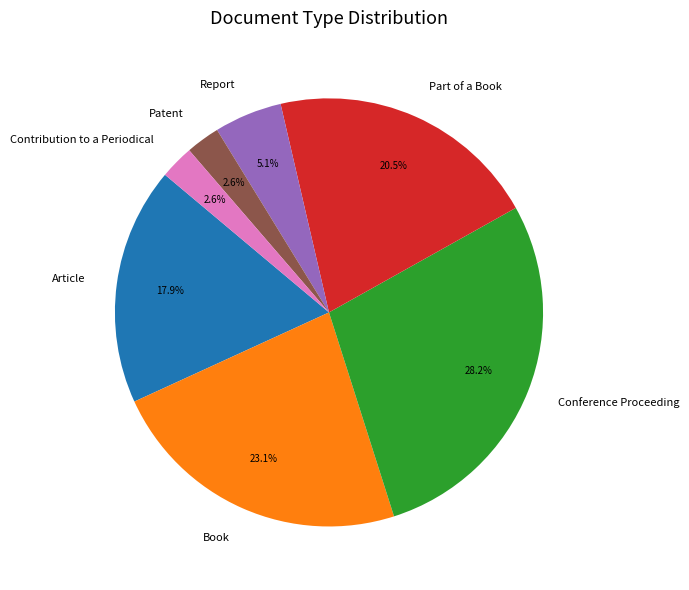

Does Report represent more than half of the total?

No